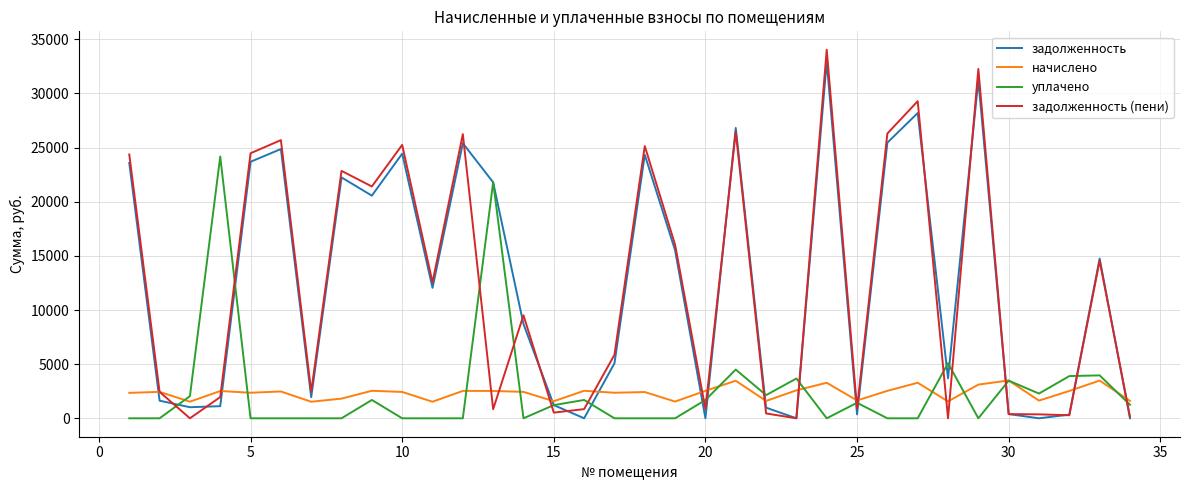

What is the highest value of the задолженность series?

32946.1